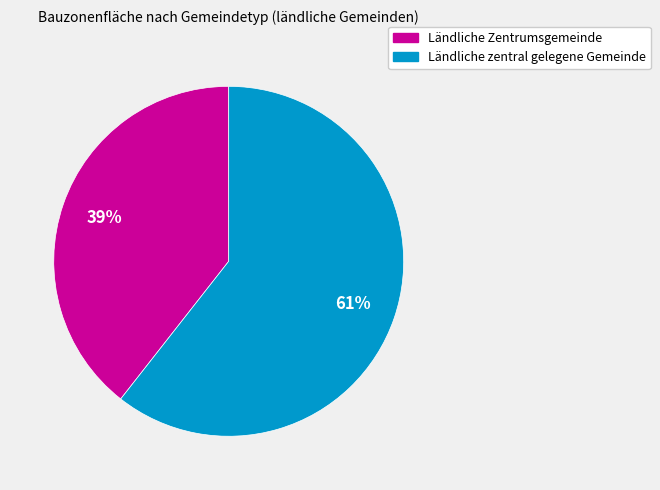

Is it true that Ländliche Zentrumsgemeinde is 53% of the pie?

False